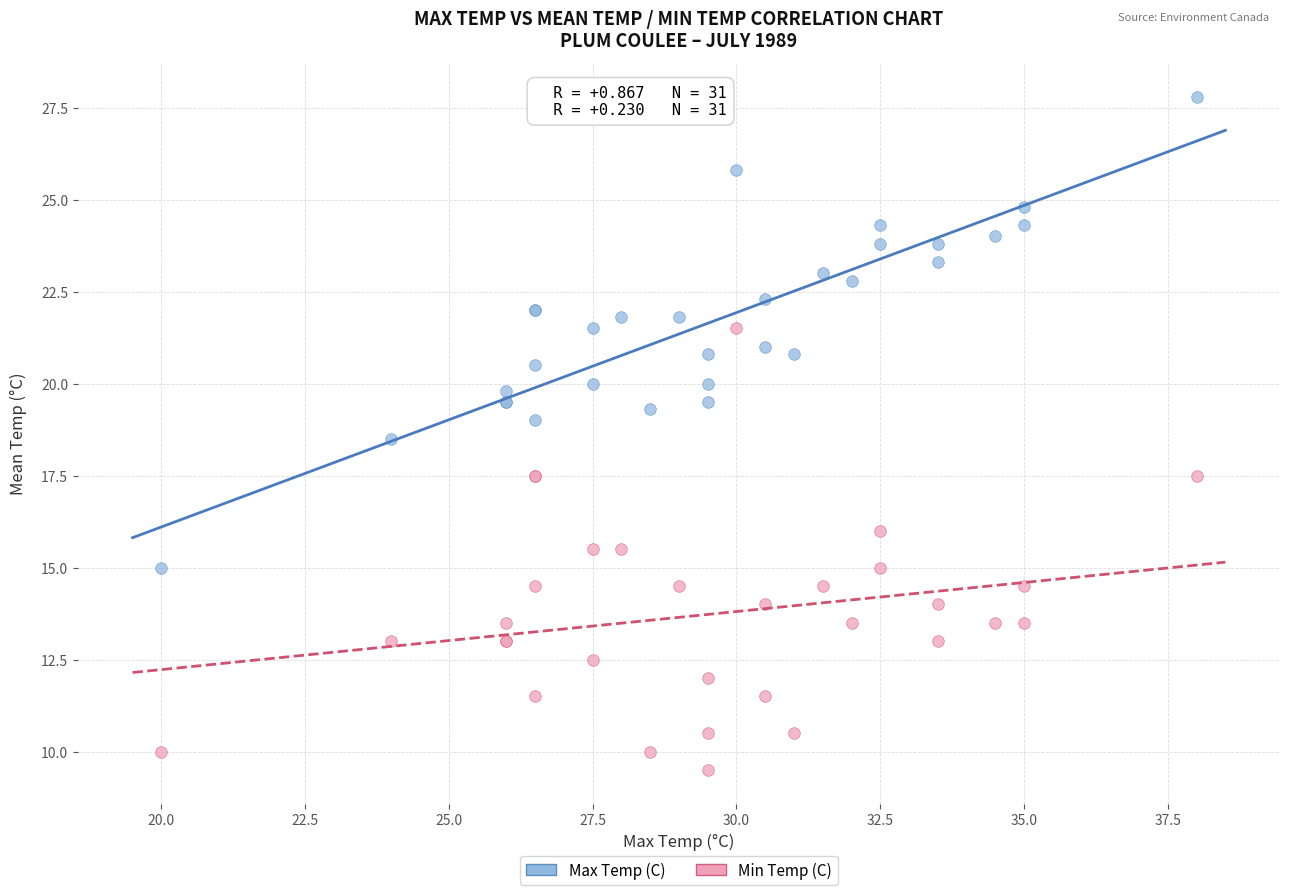

What are all the series names shown in the legend?

Max Temp (C), Min Temp (C)